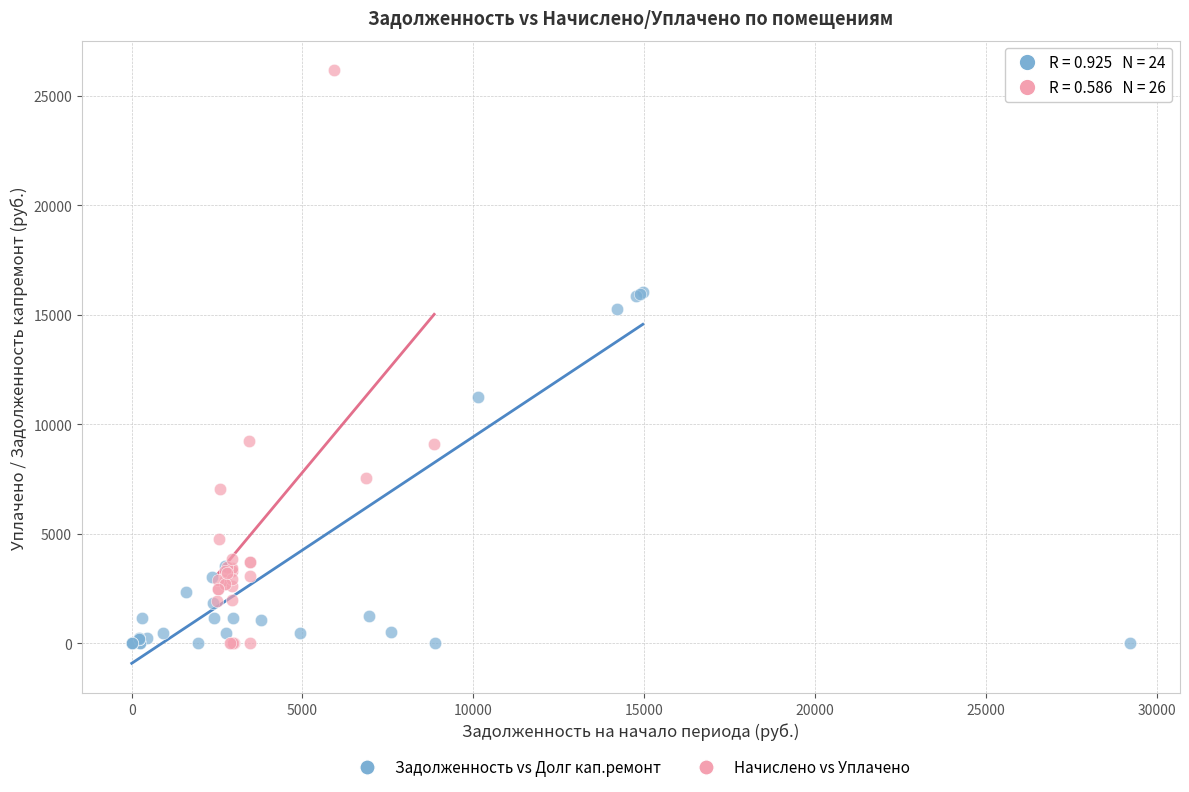

Which series has the widest spread of Y values?

Начислено vs Уплачено